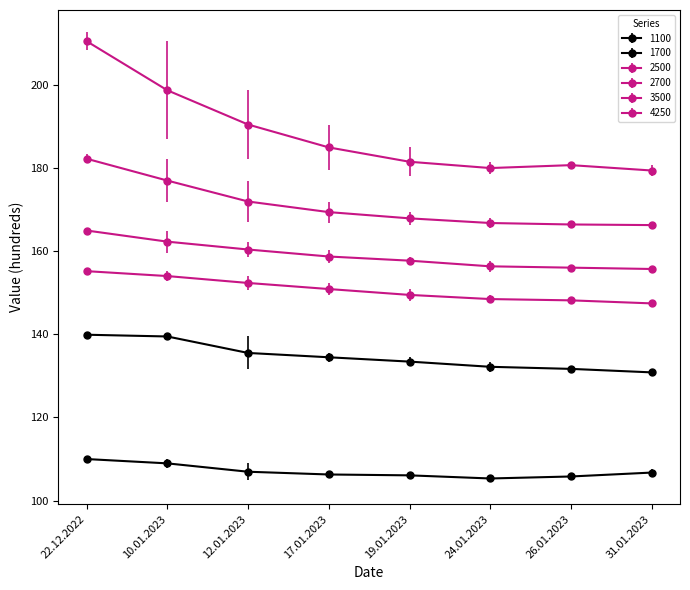

How many values in the 4250 series are below 184?

4